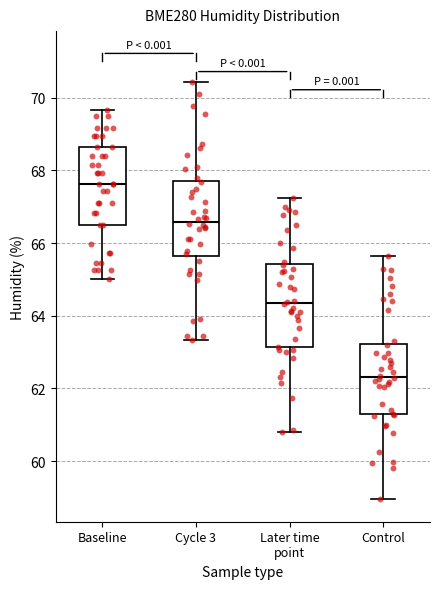

Reading left to right, read every box against the y-axis: the position of its median line, the range the box covers, and the ends of its whiskers. The values are not printed on the chart, so give them approximately, as read against the axis.

Baseline: median 67.6, box 66.4 to 68.6, whiskers 65.0 to 69.6
Cycle 3: median 66.6, box 65.6 to 67.8, whiskers 63.4 to 70.4
Later time point: median 64.4, box 63.2 to 65.4, whiskers 60.8 to 67.2
Control: median 62.4, box 61.2 to 63.2, whiskers 59.0 to 65.6